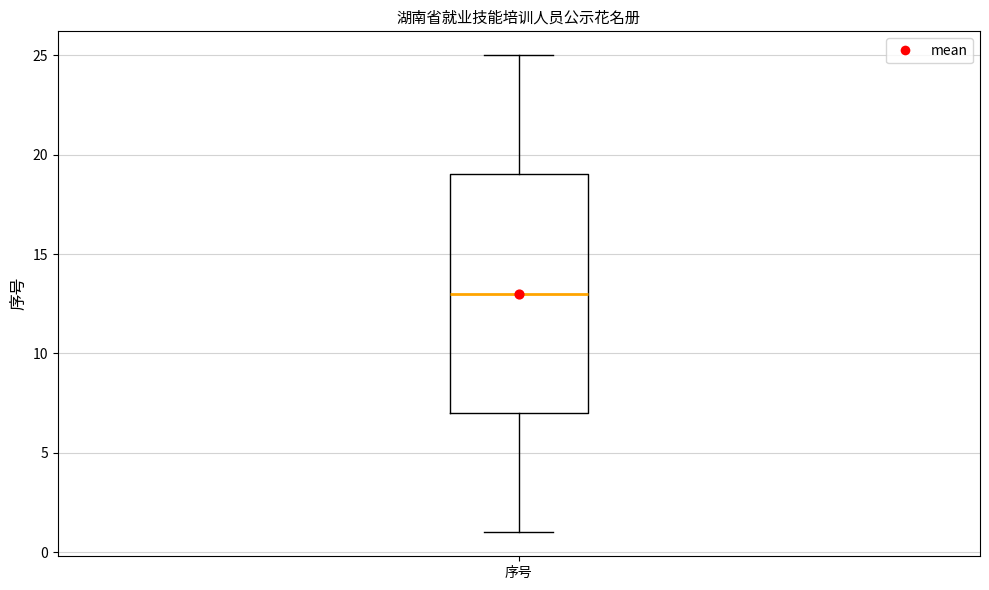

Transcribe this box plot: give where the median line is, the range the box spans, and where the two whiskers end, as read against the y-axis. The values are not printed on the chart, so give them approximately, as read against the axis.

median 13, box 7 to 19, whiskers 1 to 25